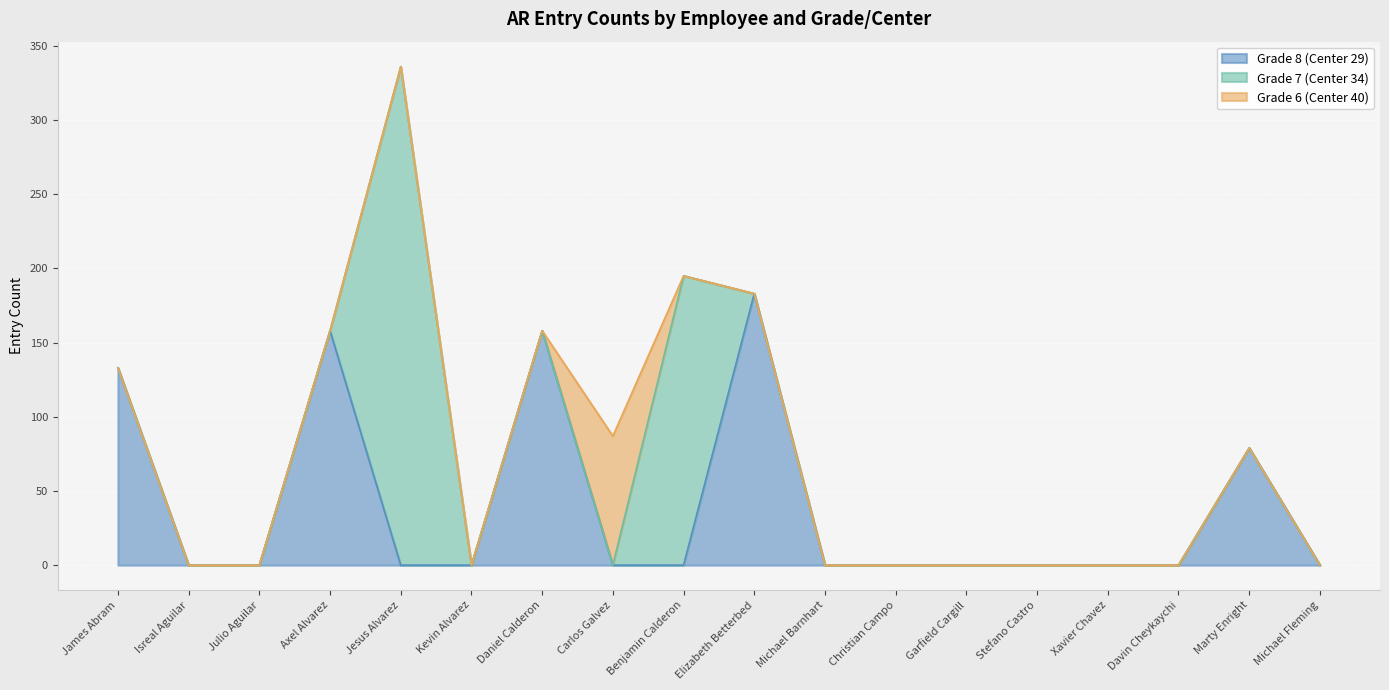

At which category does Grade 8 (Center 29) reach its first local peak?

Axel Alvarez